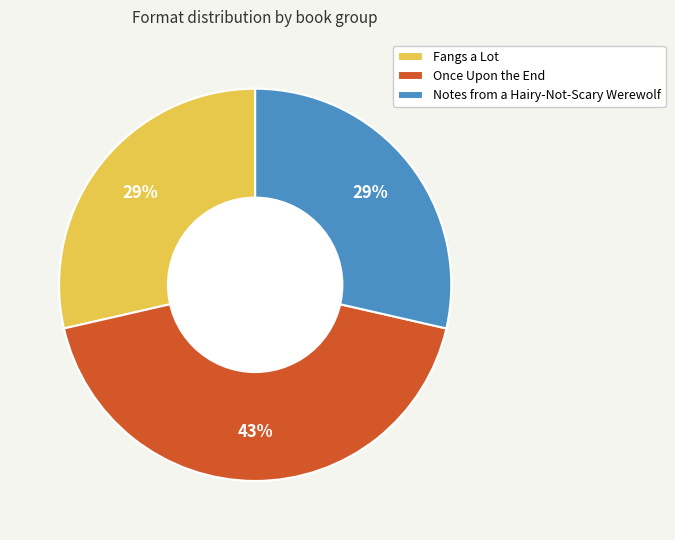

Which slice is the largest?

Once Upon the End